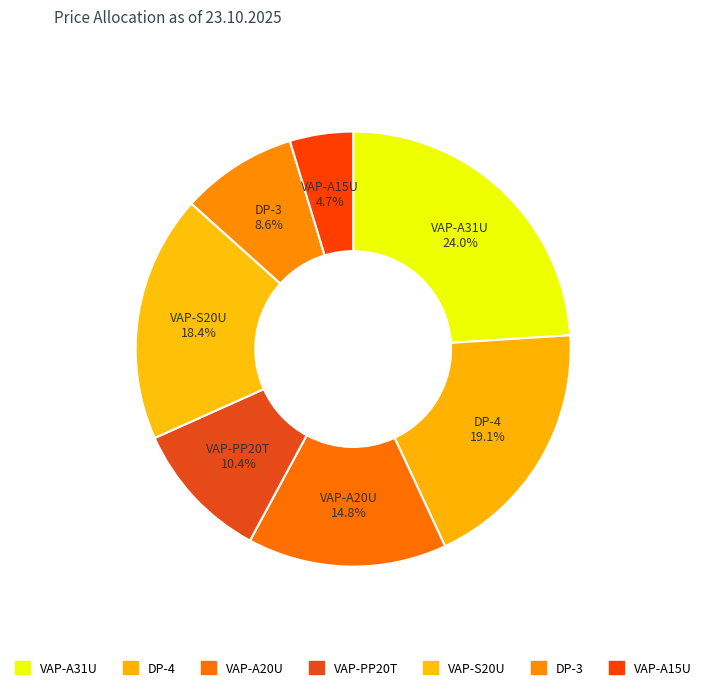

The VAP-PP20T slice represents 10% of the pie. True or false?

True